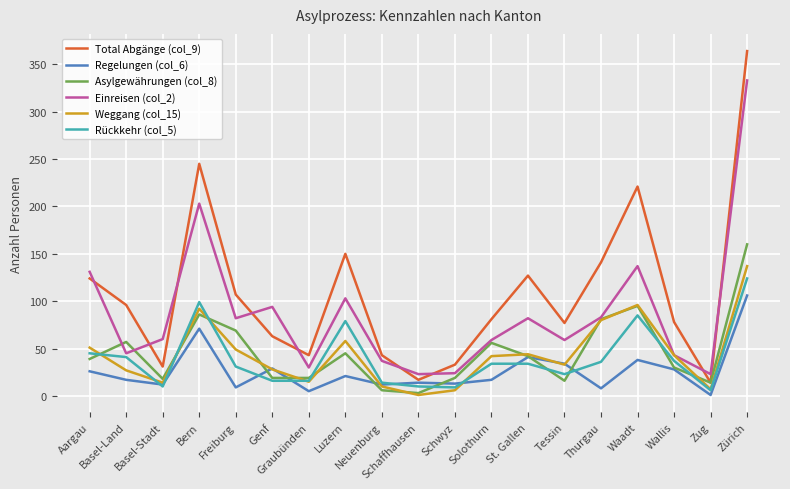

What is the sum of all Regelungen (col_6) values?

502